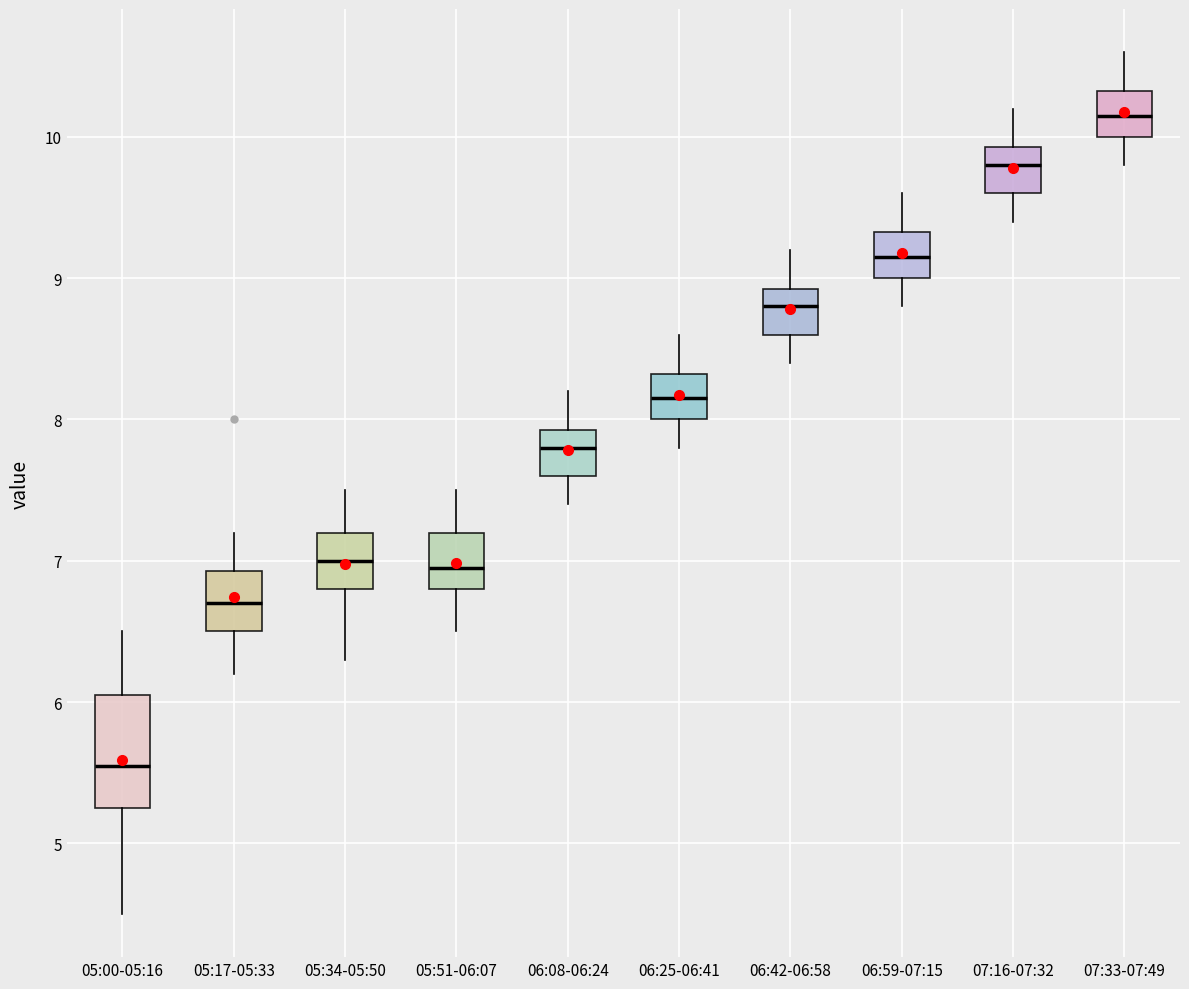

Which box's median line is the lowest?

05:00-05:16